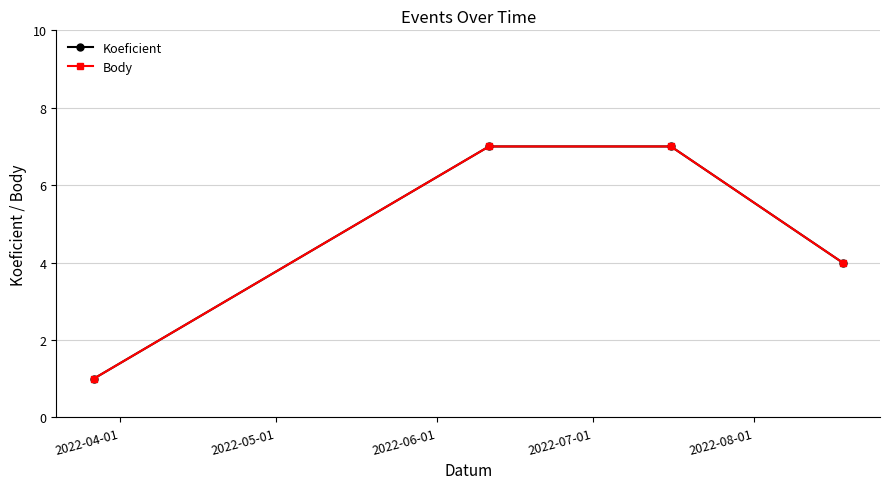

True or false: Koeficient and Body cross at least once.

False